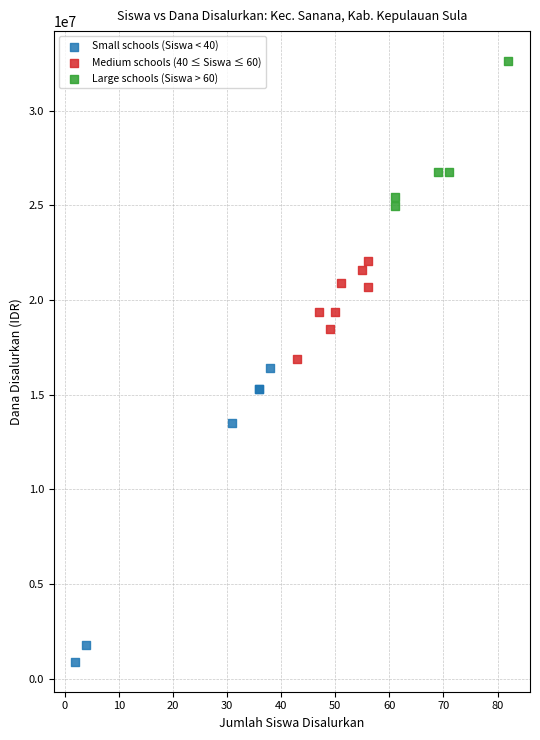

Which series has the widest spread of Y values?

Small schools (Siswa < 40)